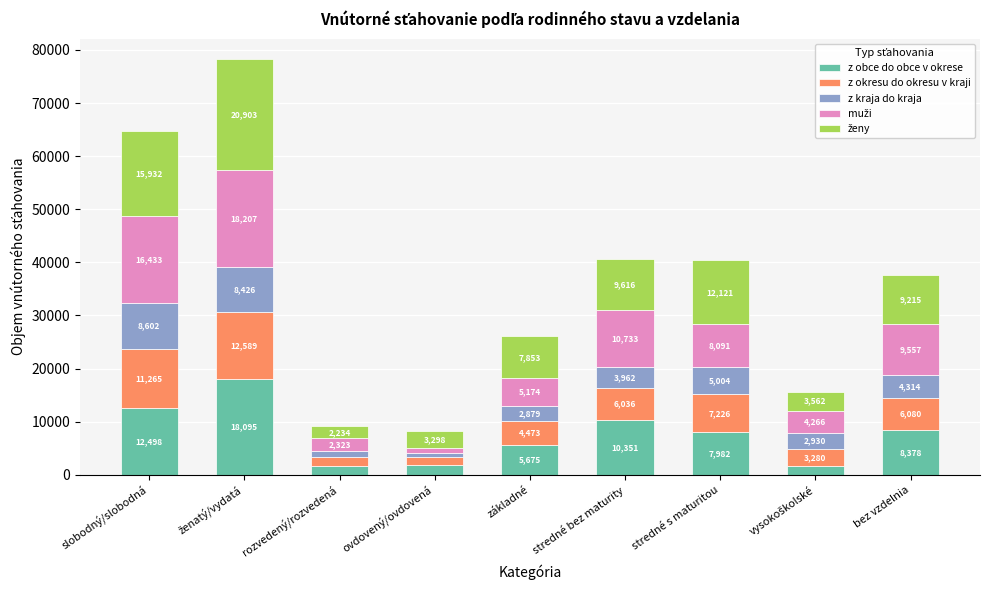

What is the maximum value for z obce do obce v okrese?

18095